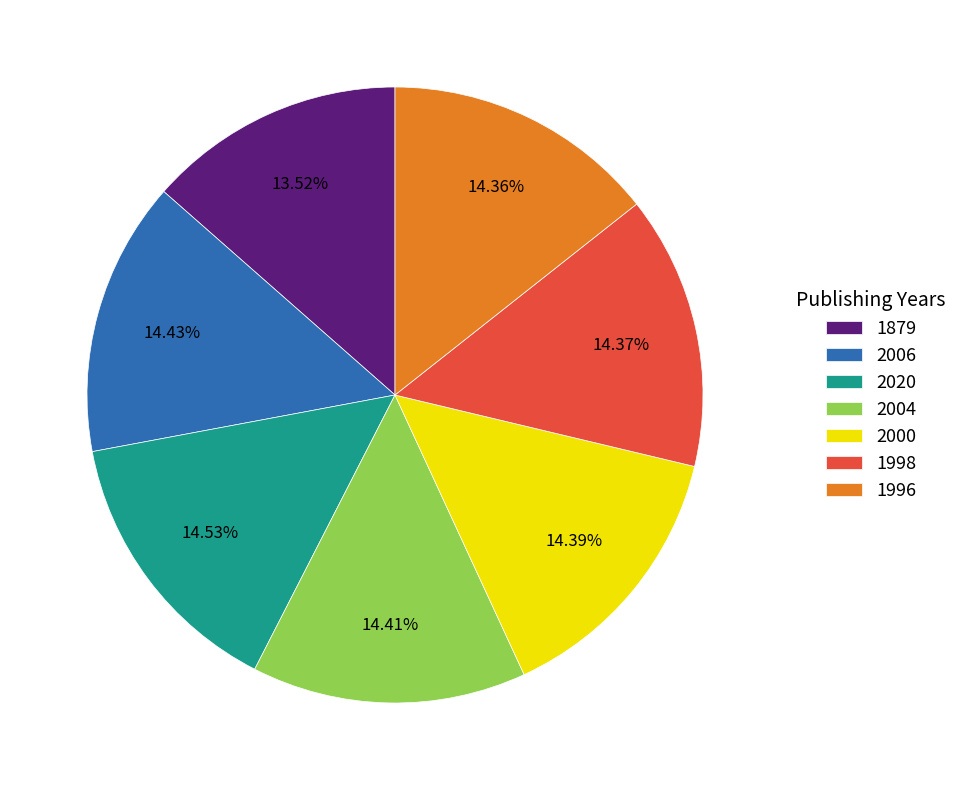

To the nearest percent, what is the combined percentage of 1996 and 2020?

29%